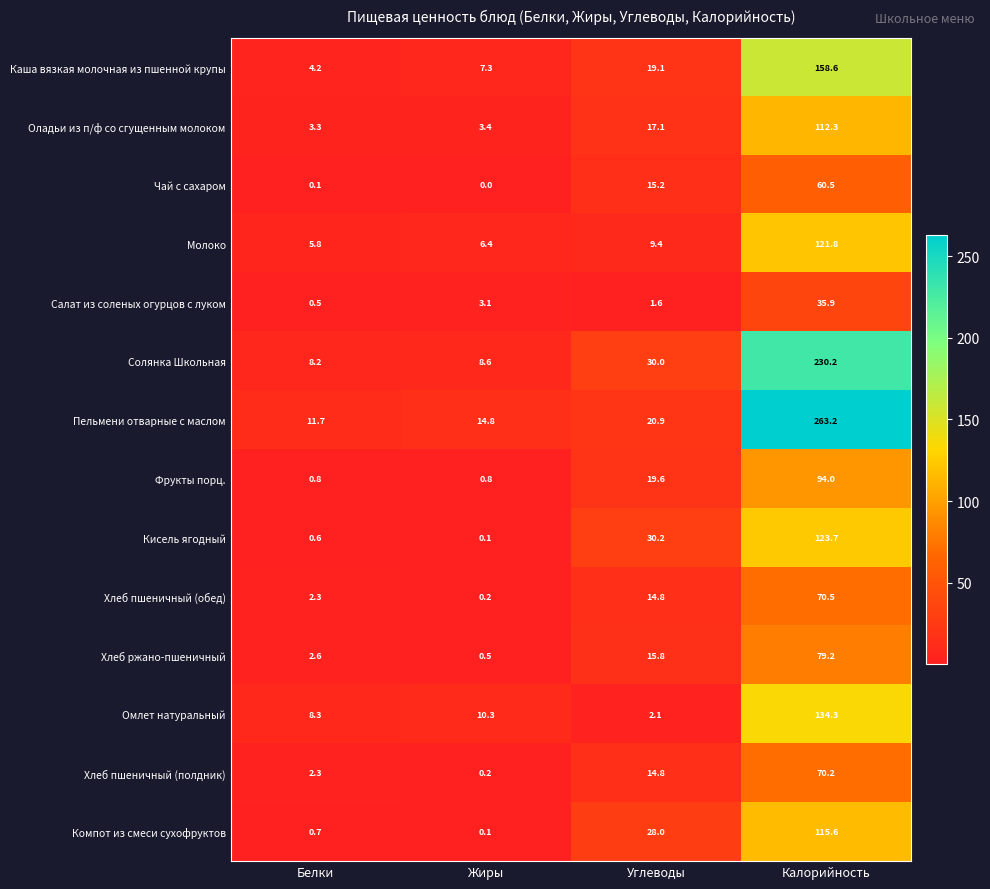

What is the difference between the Хлеб пшеничный (полдник) values at Жиры and Белки?

2.1